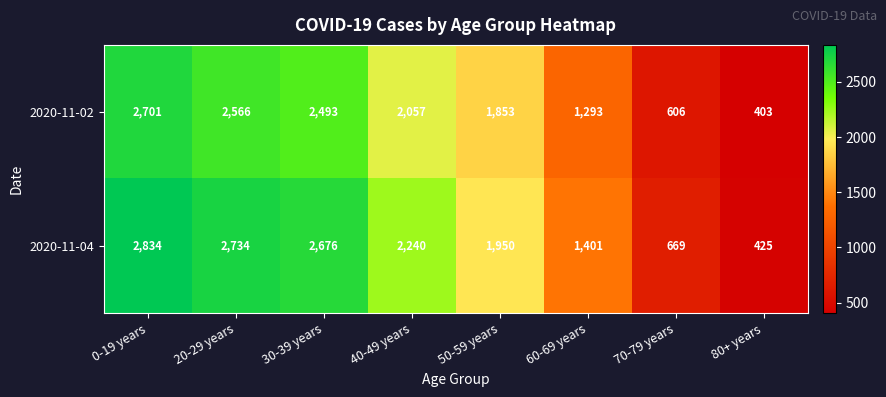

What is the average value of the 2020-11-04 series?

1866